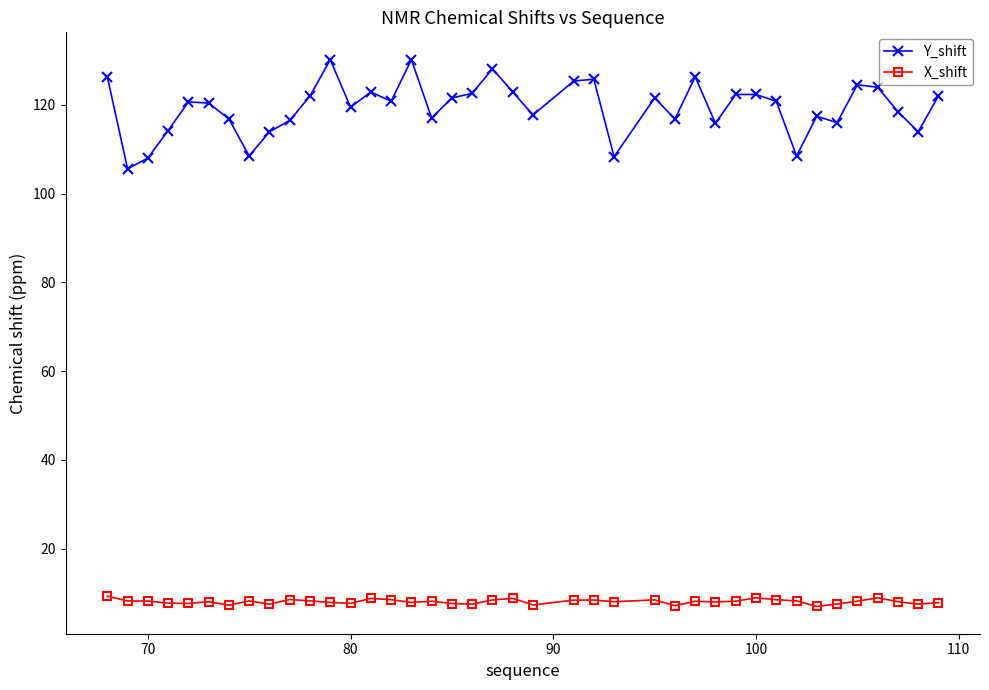

What is the sum of all Y_shift values?

4776.0